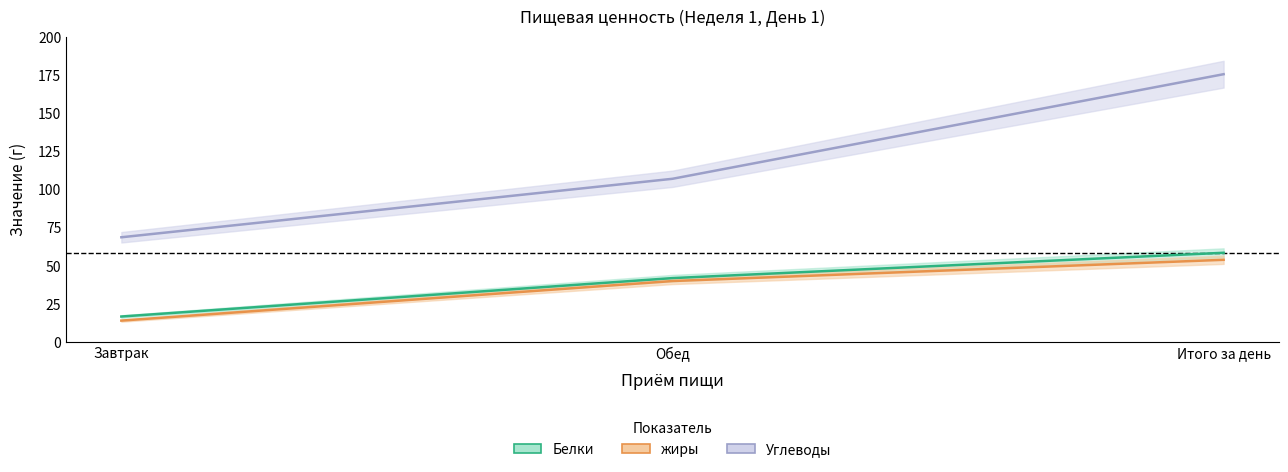

Rank the series at Обед from lowest to highest value.

жиры, Белки, Углеводы